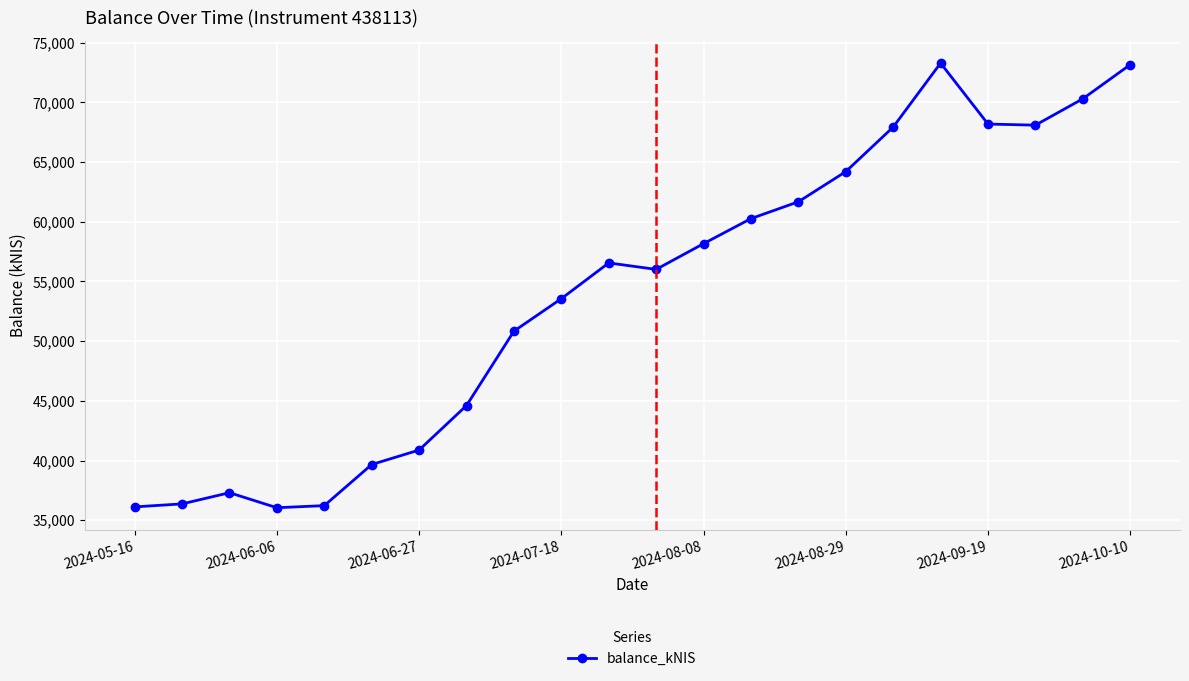

What is the minimum value shown in the chart?

36047.1